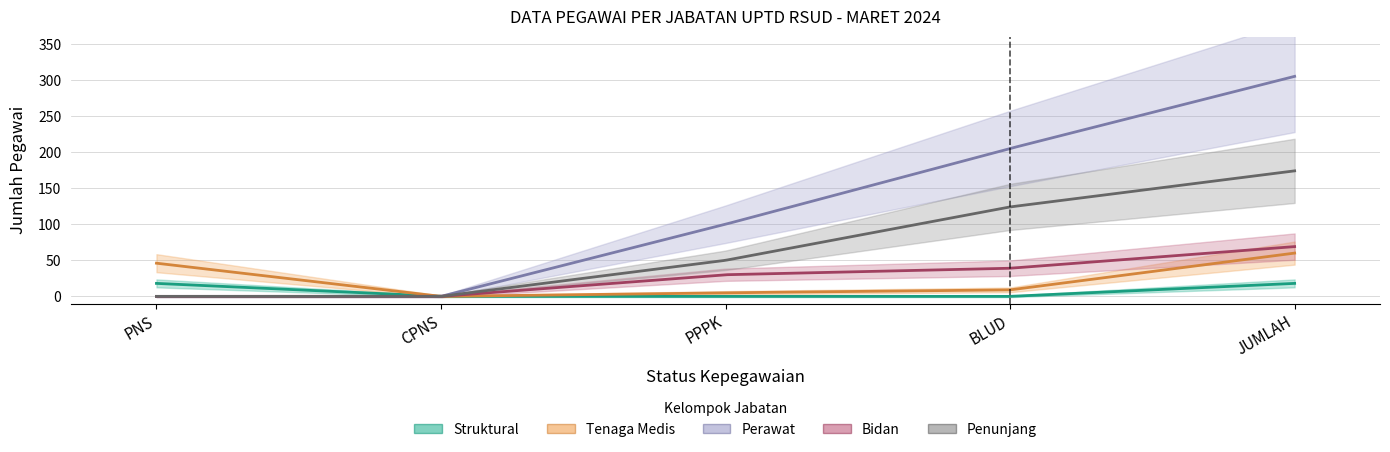

Which series changed the most between PPPK and JUMLAH?

Perawat